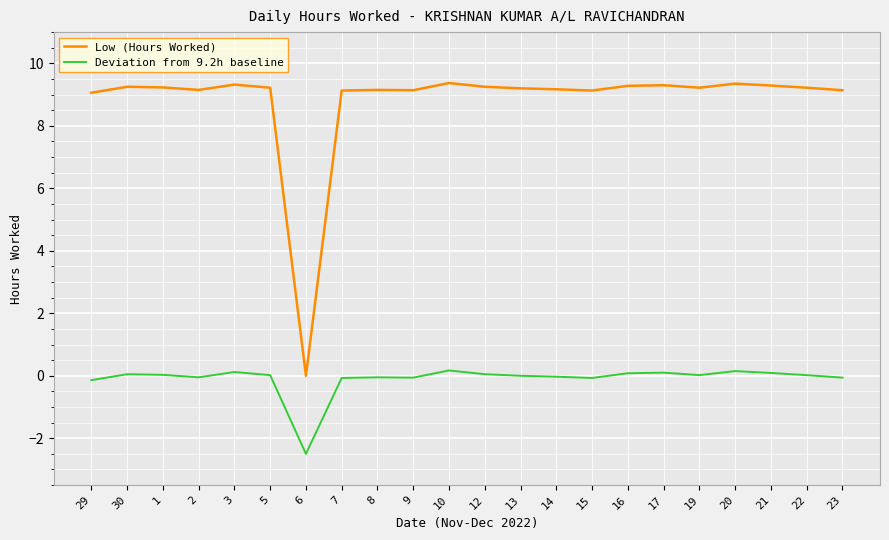

Which category has the lowest value in the Low (Hours Worked) series?

6